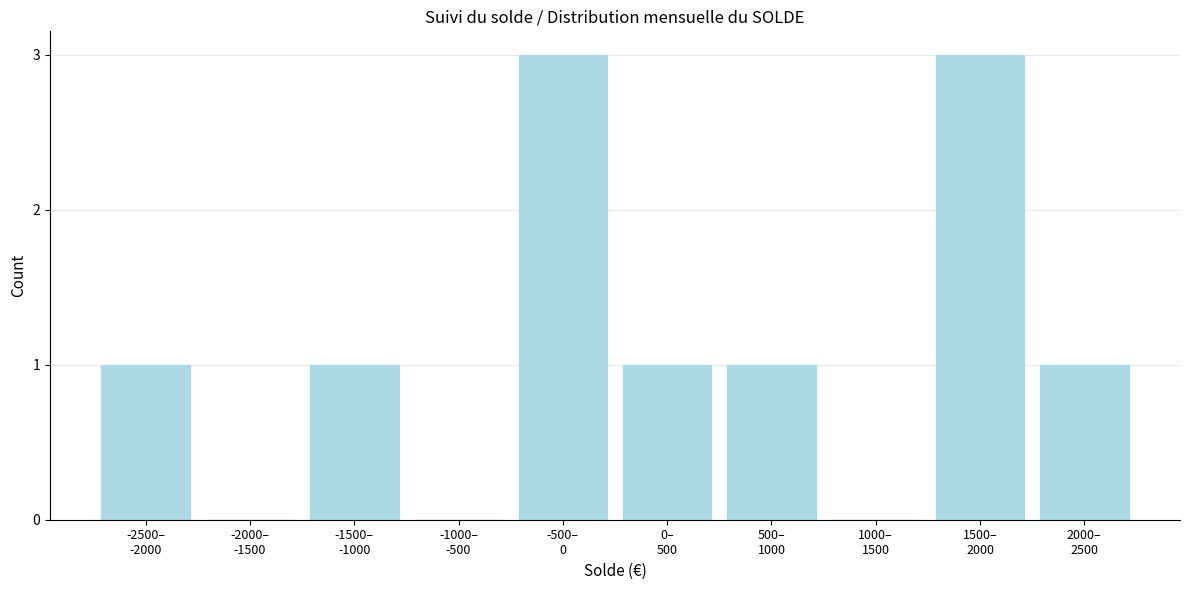

What is the greatest value displayed?

3